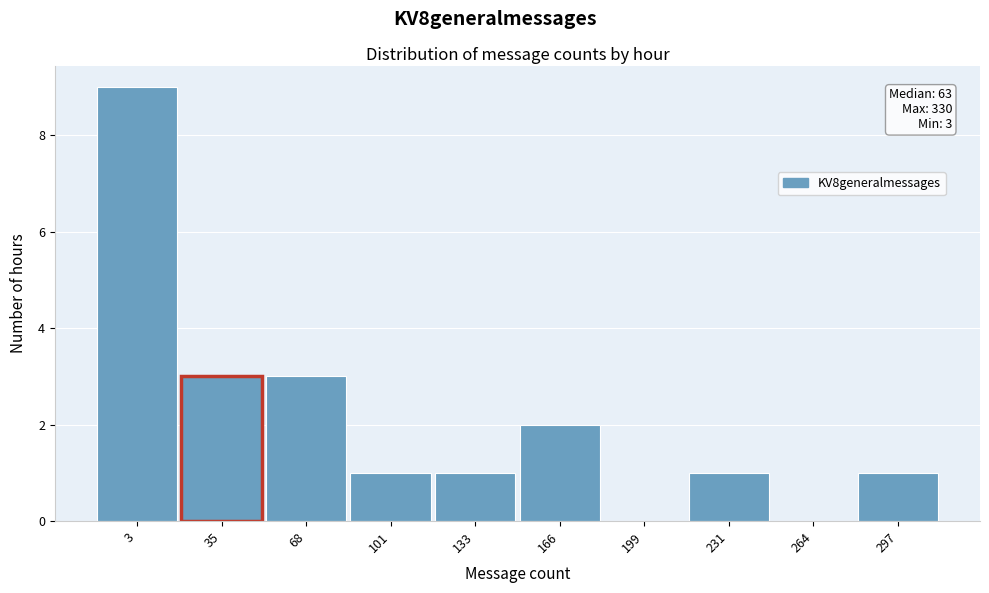

Reading left to right, what are all the values shown in this chart?

3=9	35=3	68=3	101=1	133=1	166=2	199=0	231=1	264=0	297=1